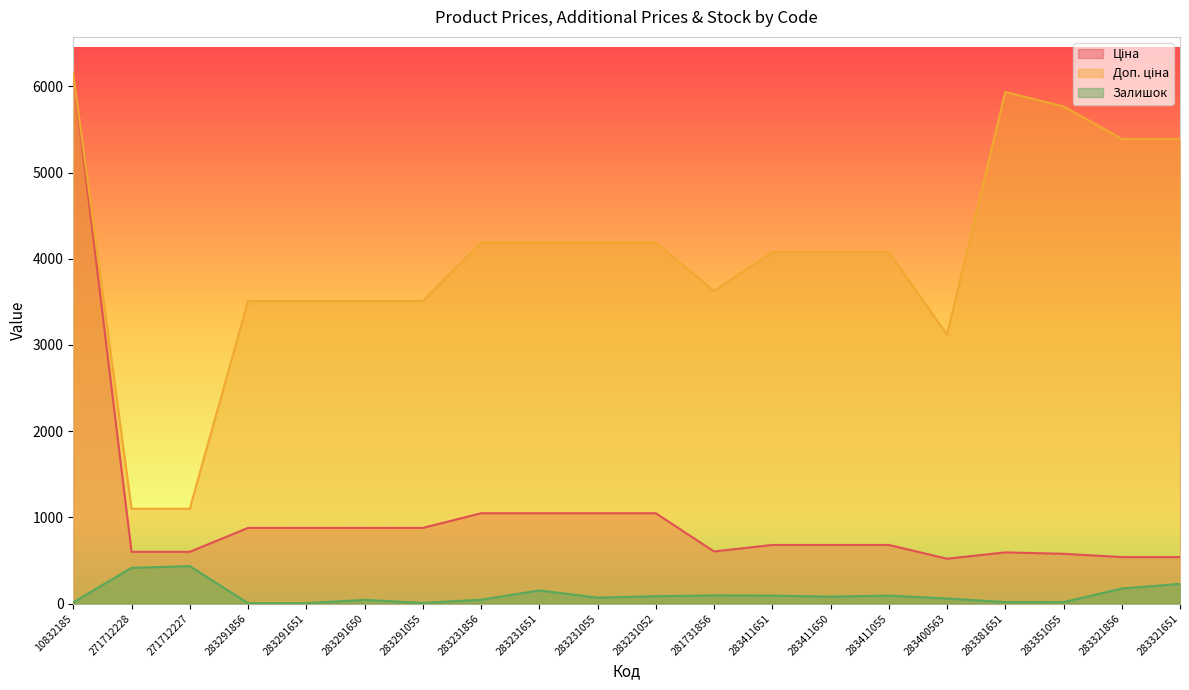

Which has a higher value, 283381651 or 283231052?

283231052